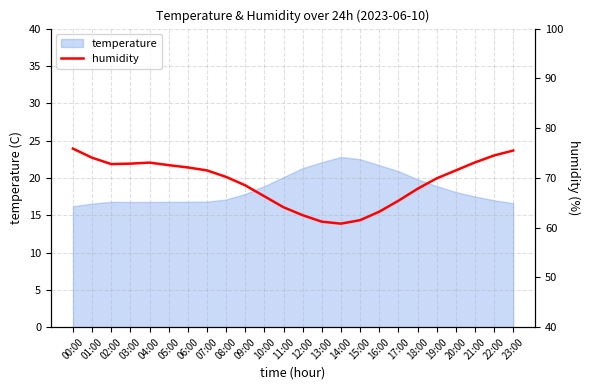

How many points are lower than both their immediate neighbors (excluding endpoints)?

2